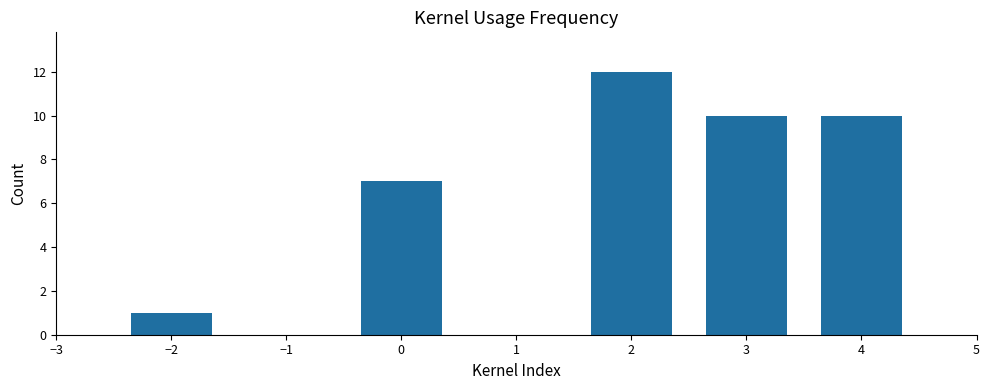

How many values are below 10?

2